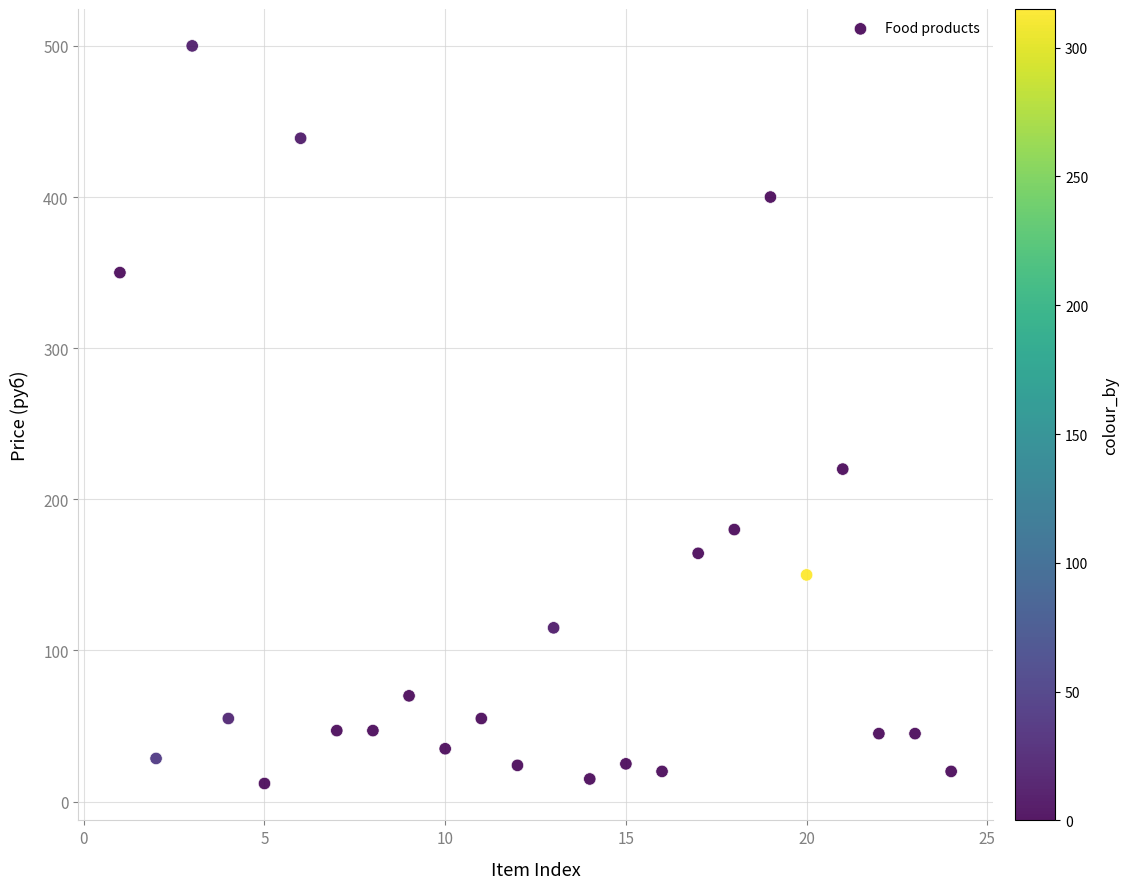

What Y value in the scatter plot is closest to 256?

220.0